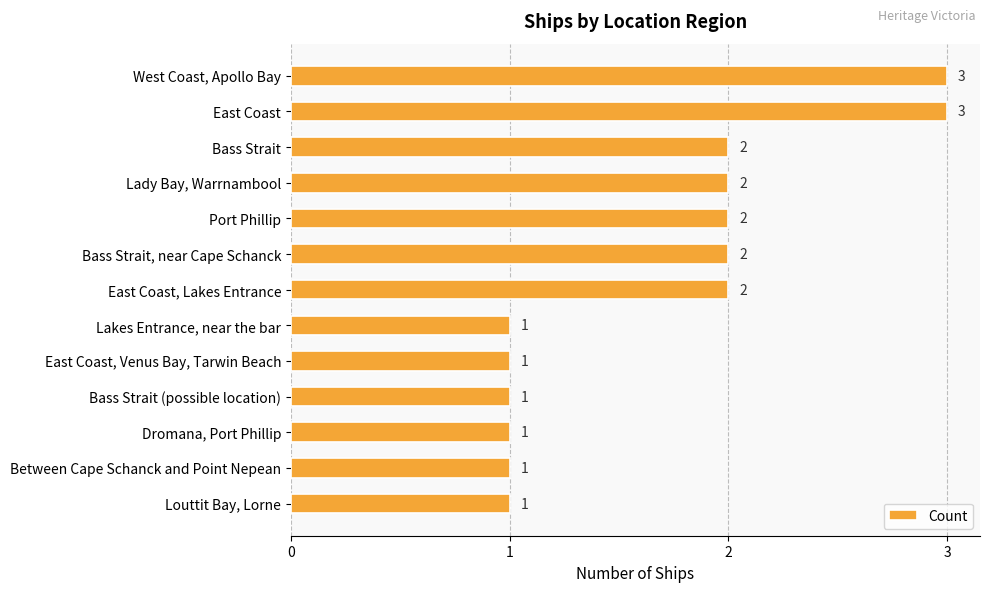

What is the ratio of the value at East Coast to the value at East Coast, Lakes Entrance?

1.5